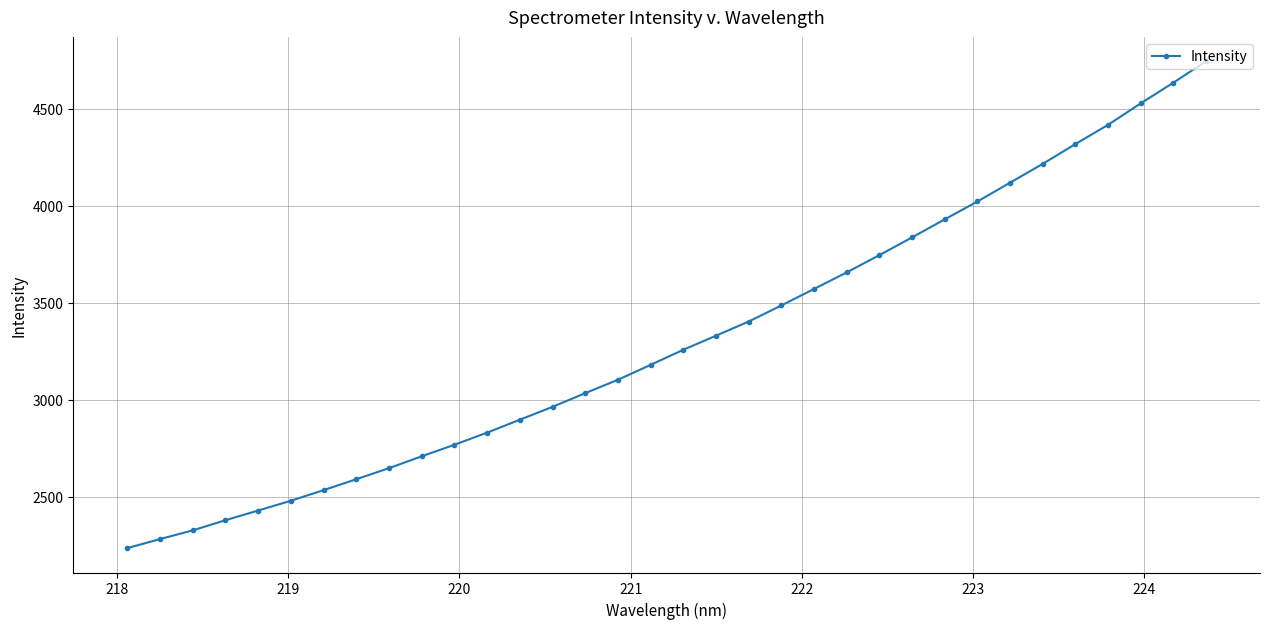

What is the maximum value shown in the chart?

4744.6